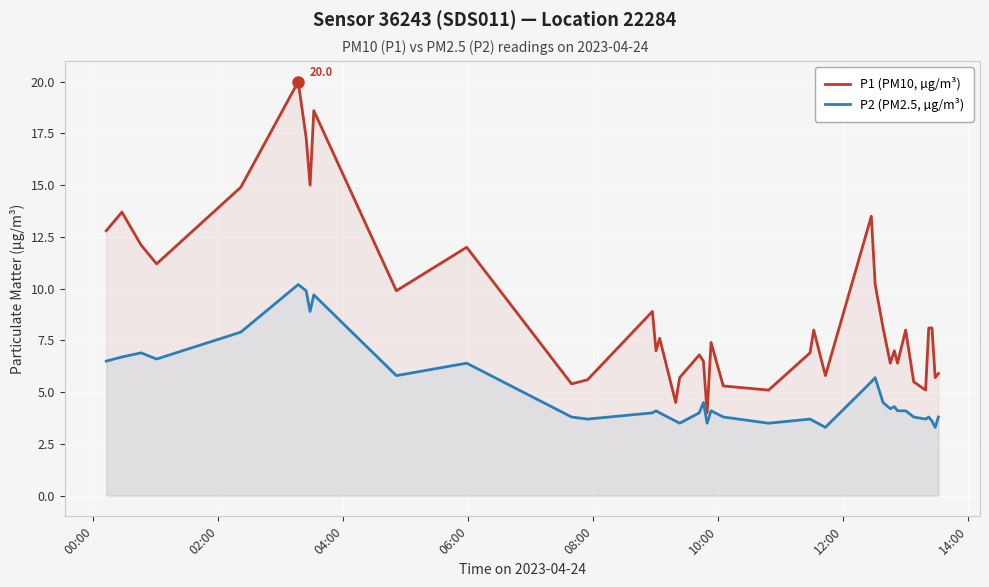

True or false: P2 (PM2.5, µg/m³) and P1 (PM10, µg/m³) cross at least once.

False